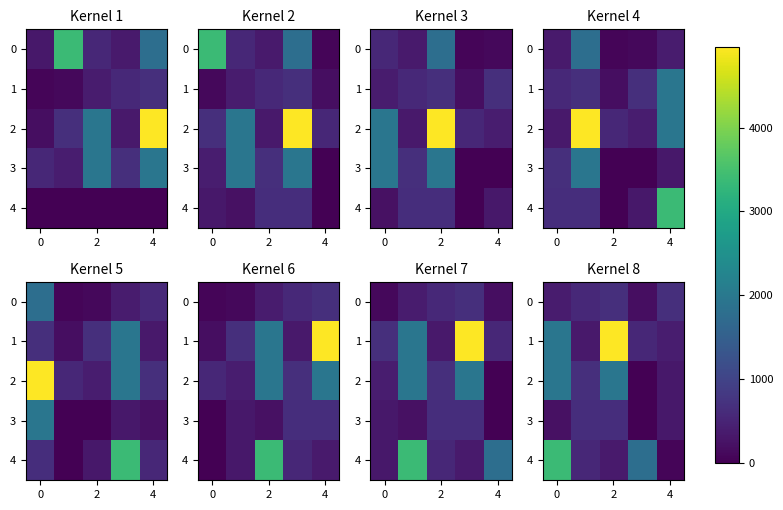

What is the total value across all series at 2?

8600